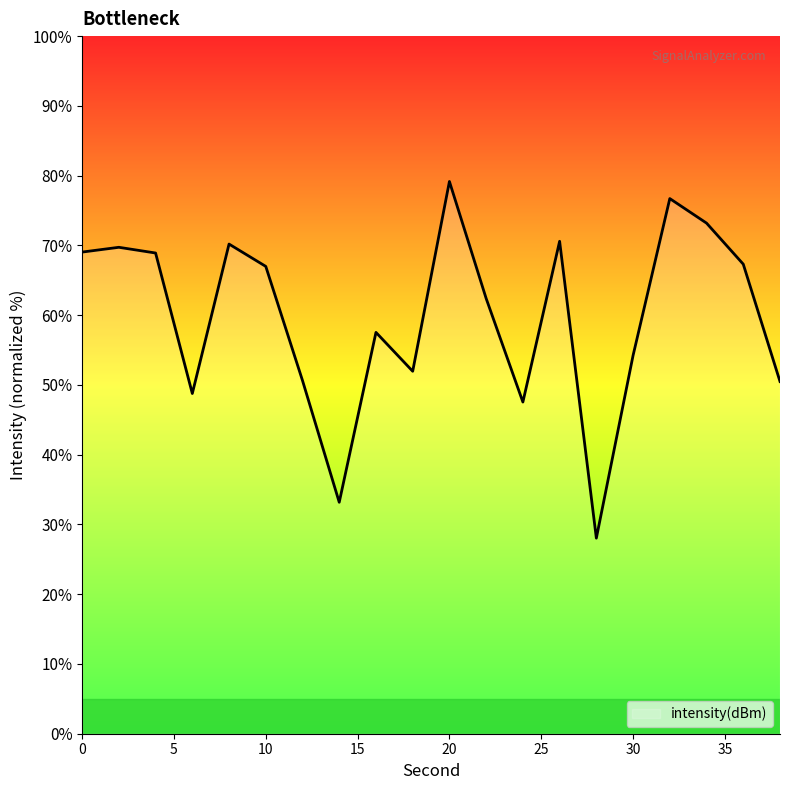

What is the minimum value shown in the chart?

28.0